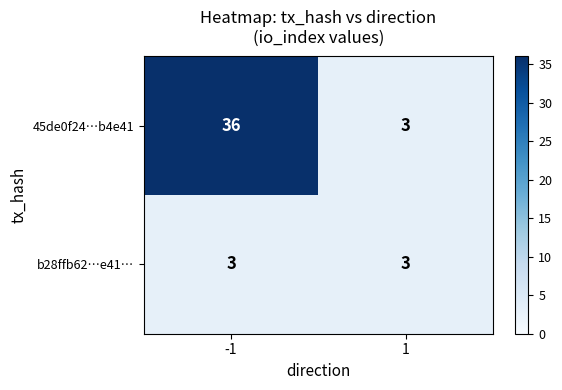

Between -1 and 1, which series saw the biggest shift?

45de0f24…b4e41